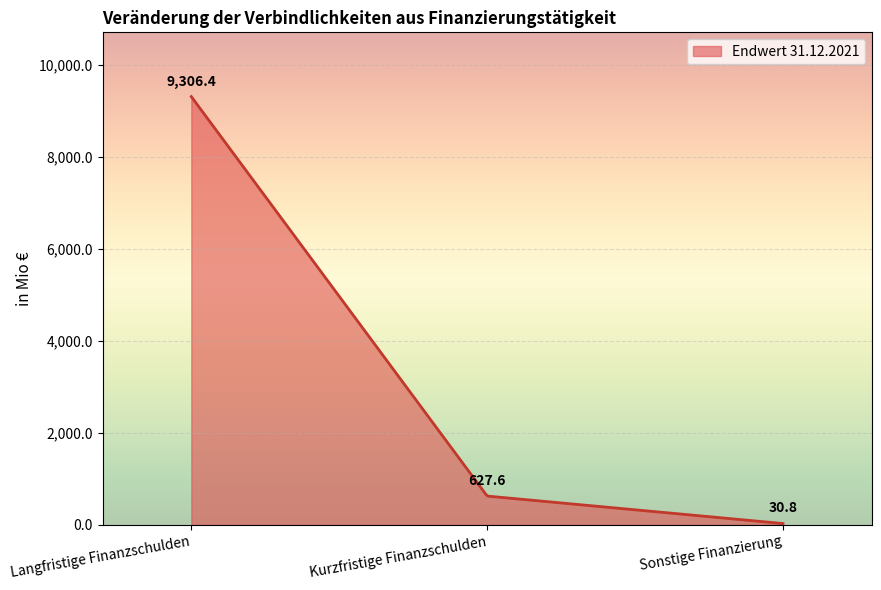

Reading right to left, extract all data points from this chart.

Sonstige Finanzierung=30.8	Kurzfristige Finanzschulden=627.6	Langfristige Finanzschulden=9306.4